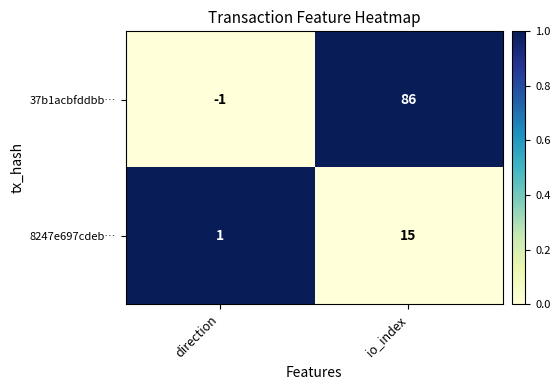

What is the spread (max minus min) of values at io_index?

71